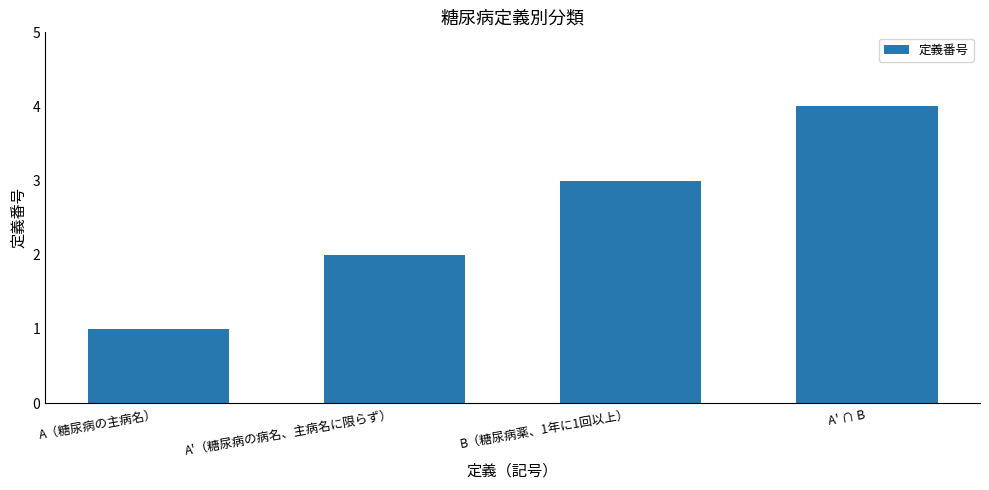

What is the sum of all values?

10